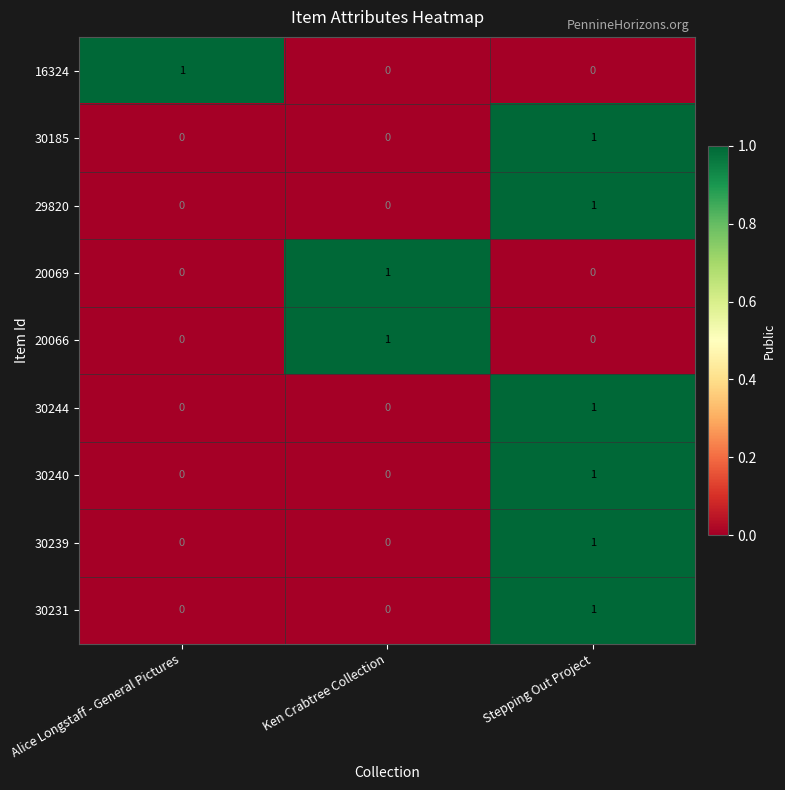

True or false: 30231 has a value of 2 at Stepping Out Project.

False